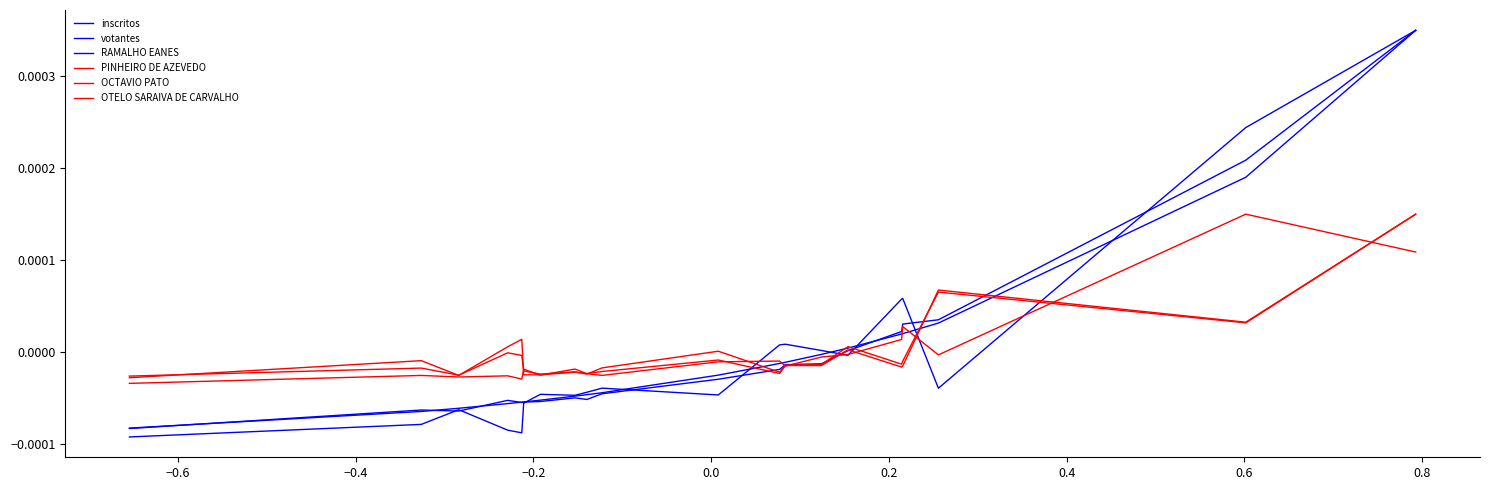

Does the chart have visible grid lines?

No